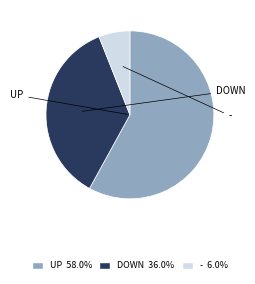

To the nearest percent, what is the average slice percentage?

33%